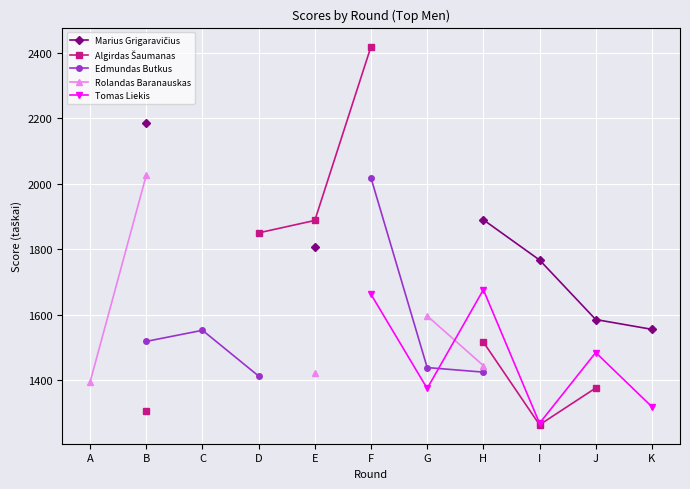

How many interior local peaks does the Tomas Liekis series have?

2